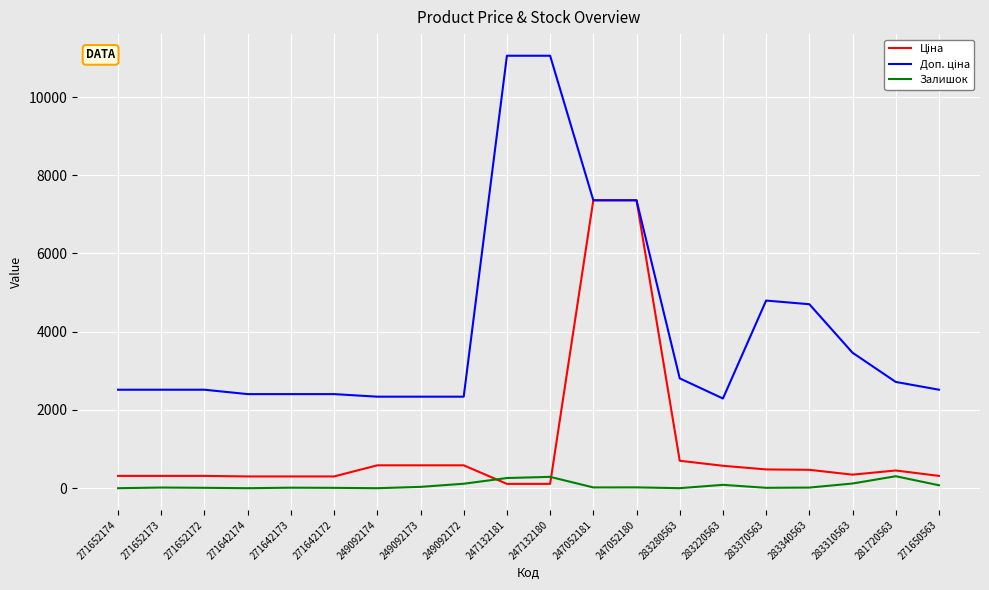

Is it true that Залишок equals 0.0 at 249092174?

True